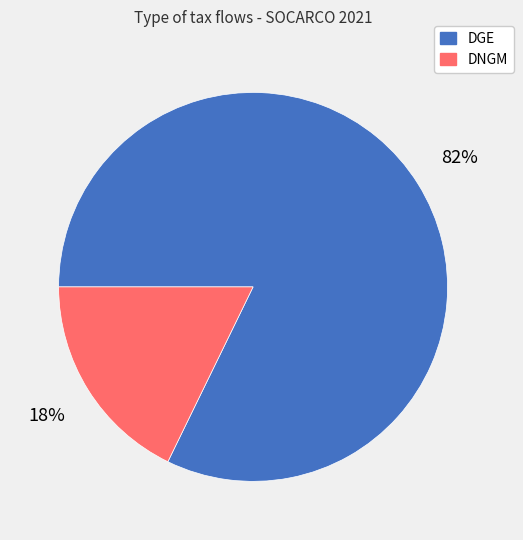

Is the sum of DNGM and DGE greater than half?

Yes